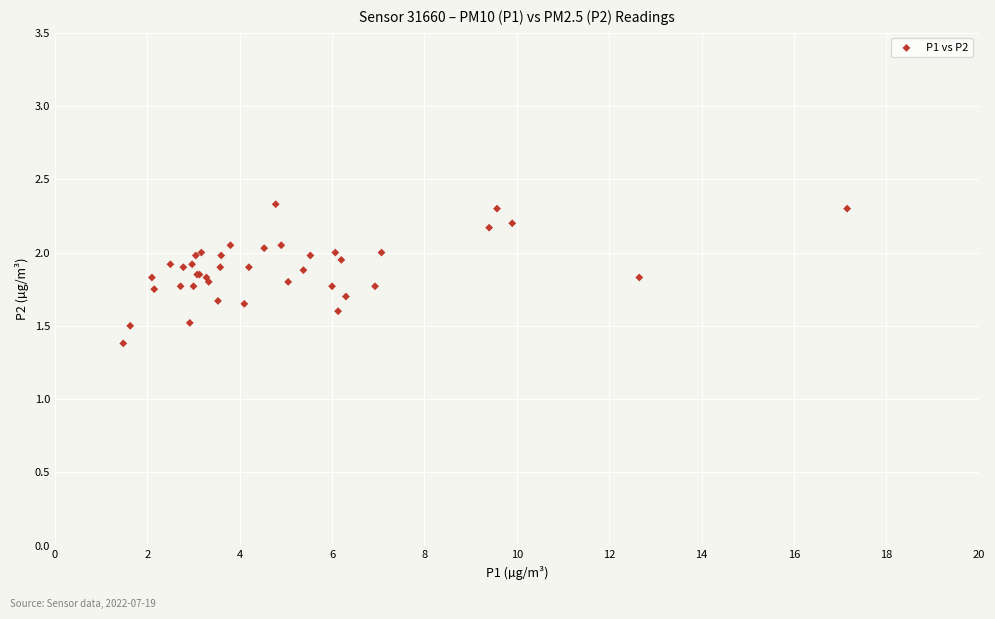

What Y value in the scatter plot is closest to 1?

1.4